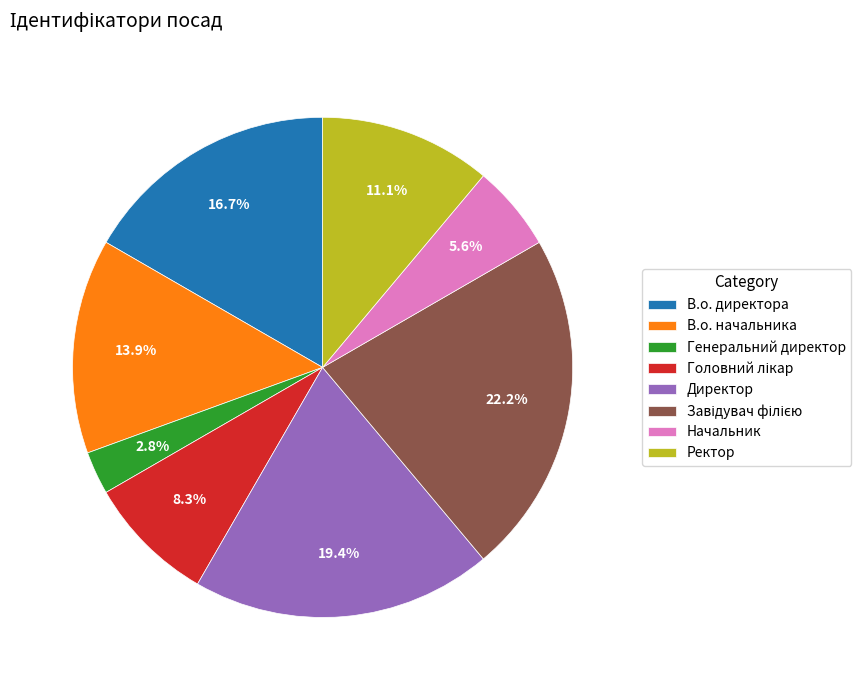

What percentage is the В.о. начальника slice, to the nearest percent?

14%